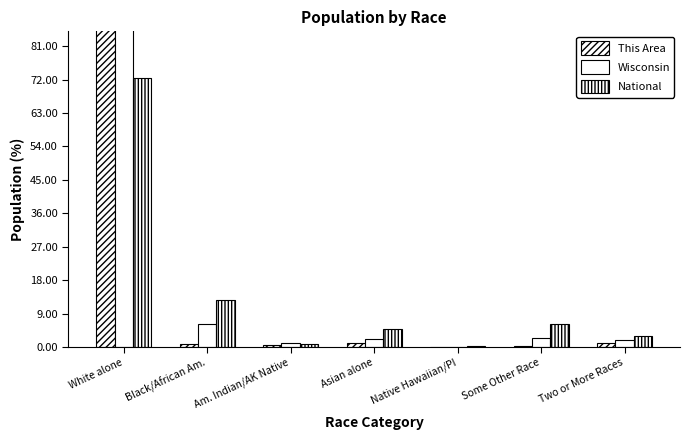

At which label is National closest to 36?

Black/African Am.